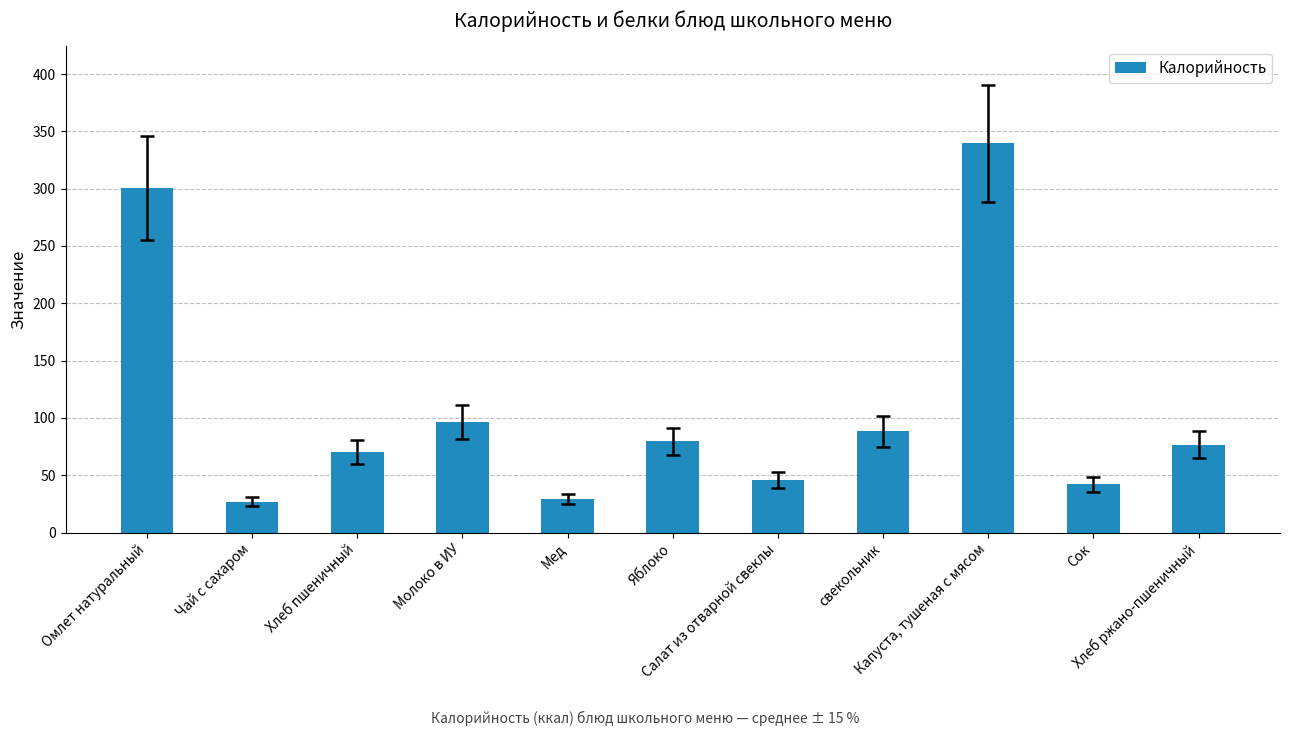

What is the value of the 1st bar from the left?

300.7